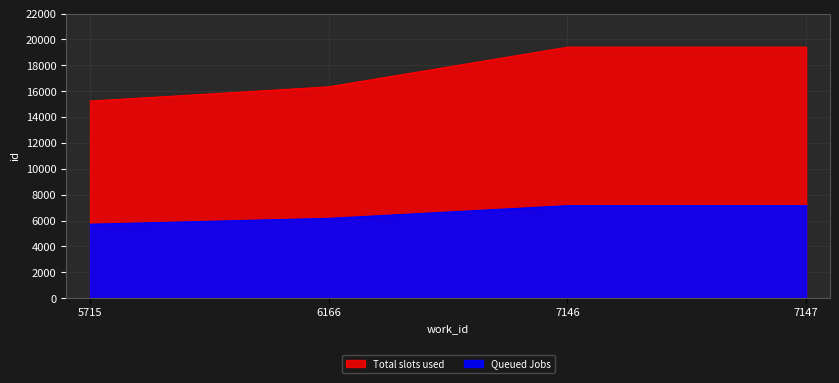

Rank the categories by Total slots used value from highest to lowest.

7147, 7146, 6166, 5715